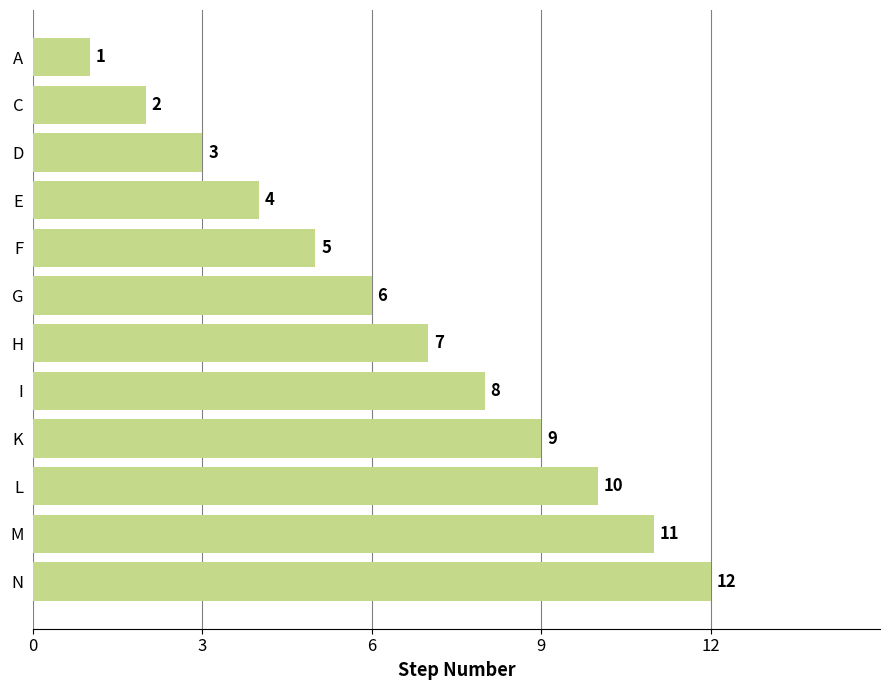

What is the sum of the values at D and N?

15